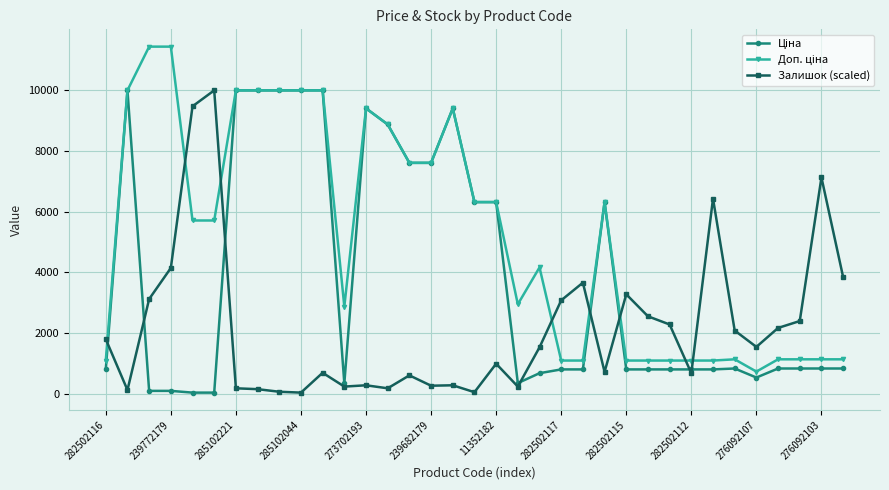

At how many categories does at least one series exceed 5265?

20